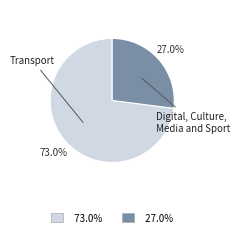

Is there a majority slice in this chart?

Yes